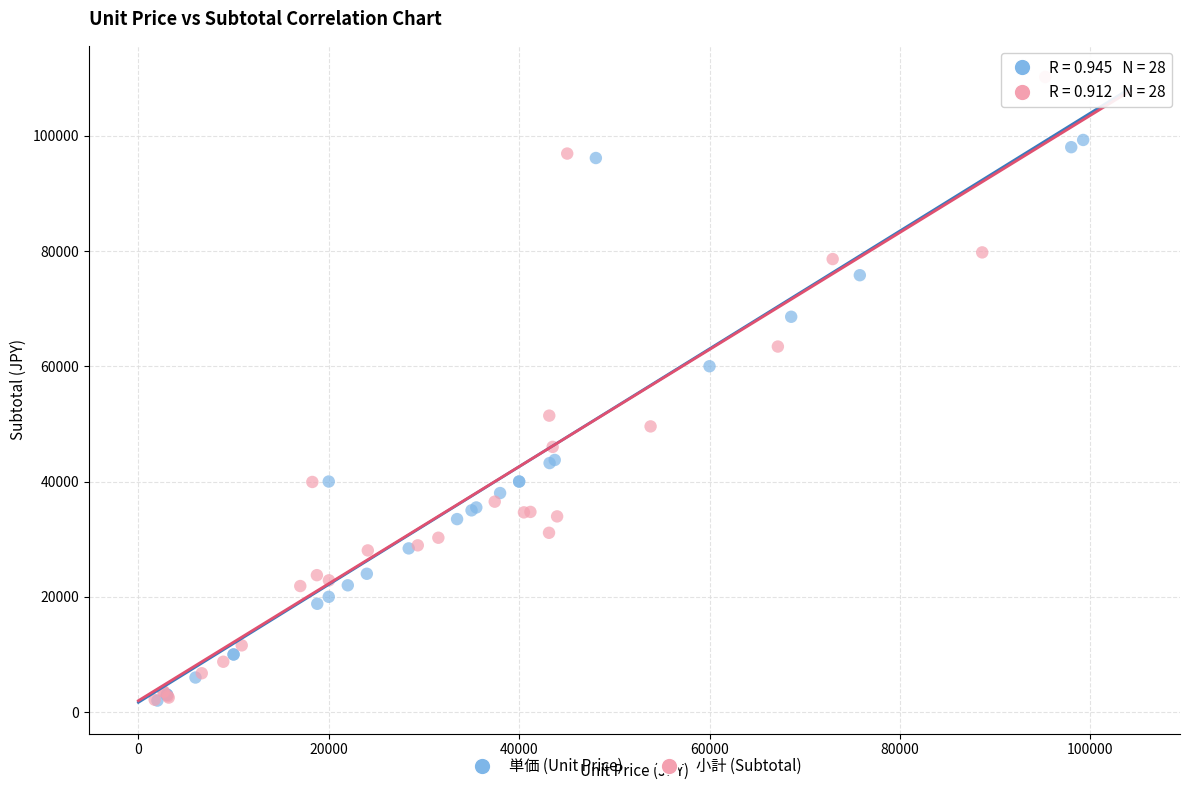

What are all the series names shown in the legend?

単価 (Unit Price), 小計 (Subtotal)